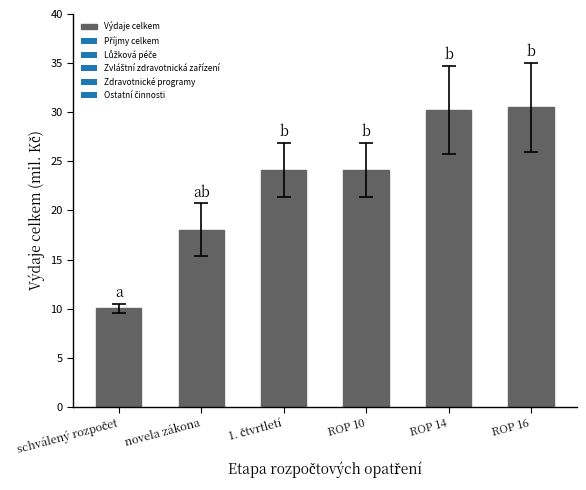

What is the minimum value shown in the chart?

10.0